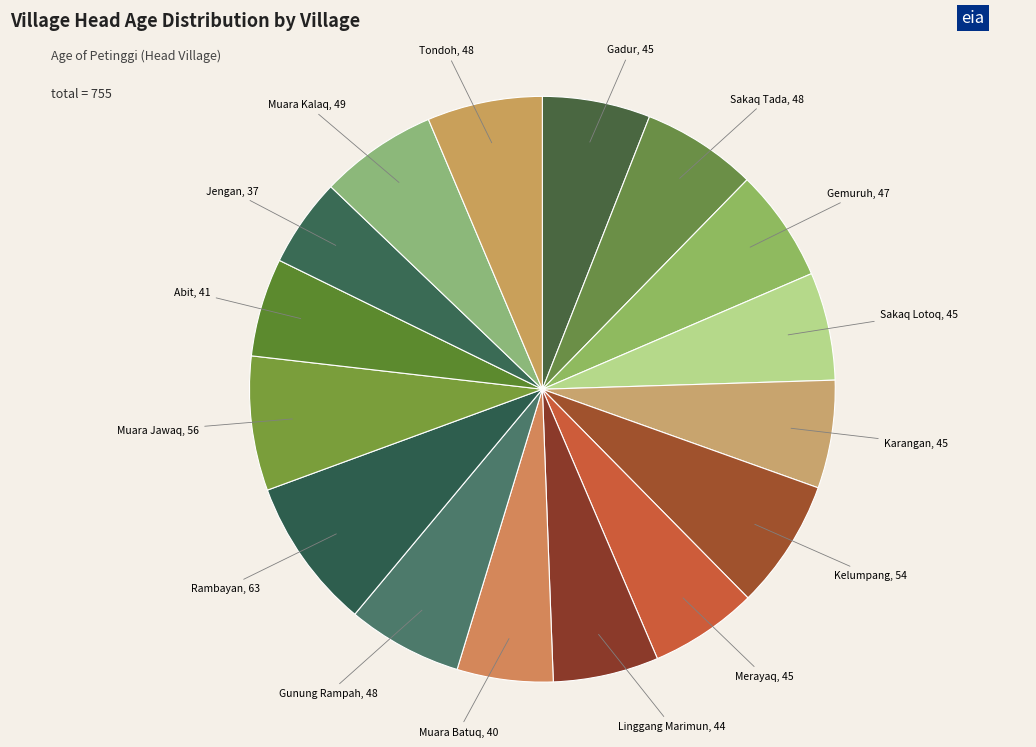

Is there a majority slice in this chart?

No